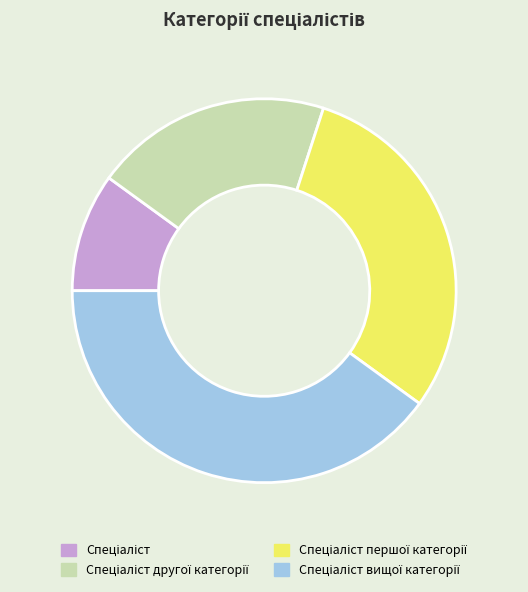

Is there a majority slice in this chart?

No